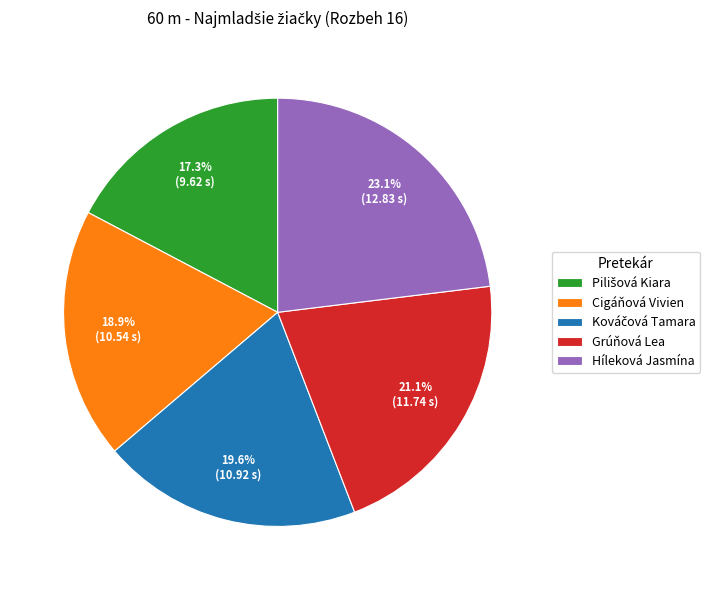

What is the largest slice in the pie chart?

Híleková Jasmína